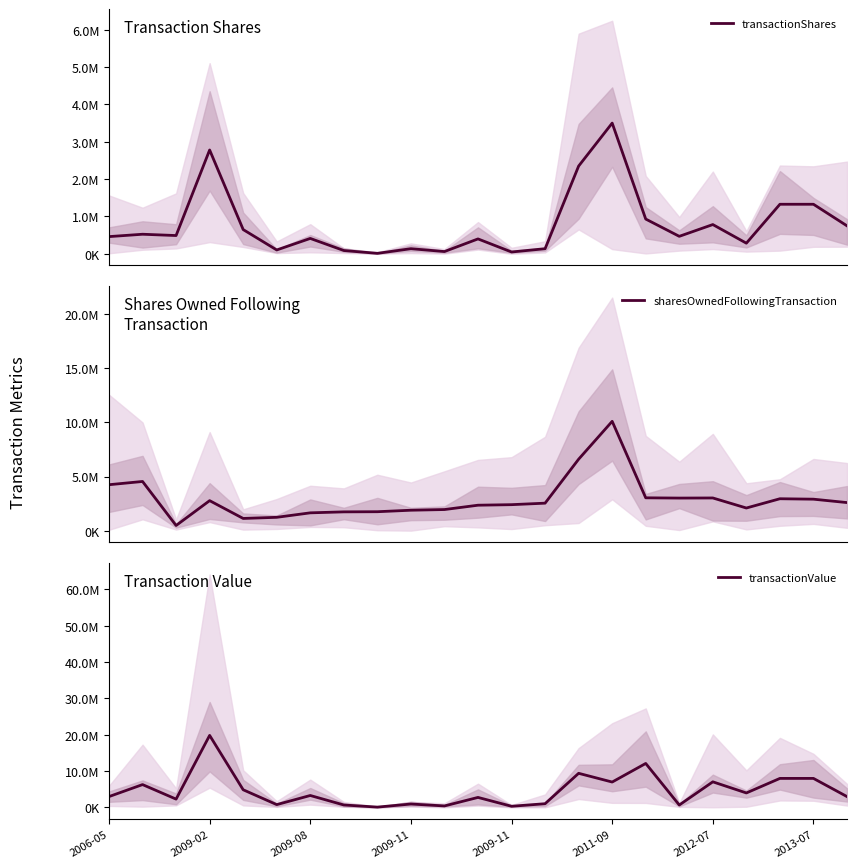

What is the smallest value displayed?

13784